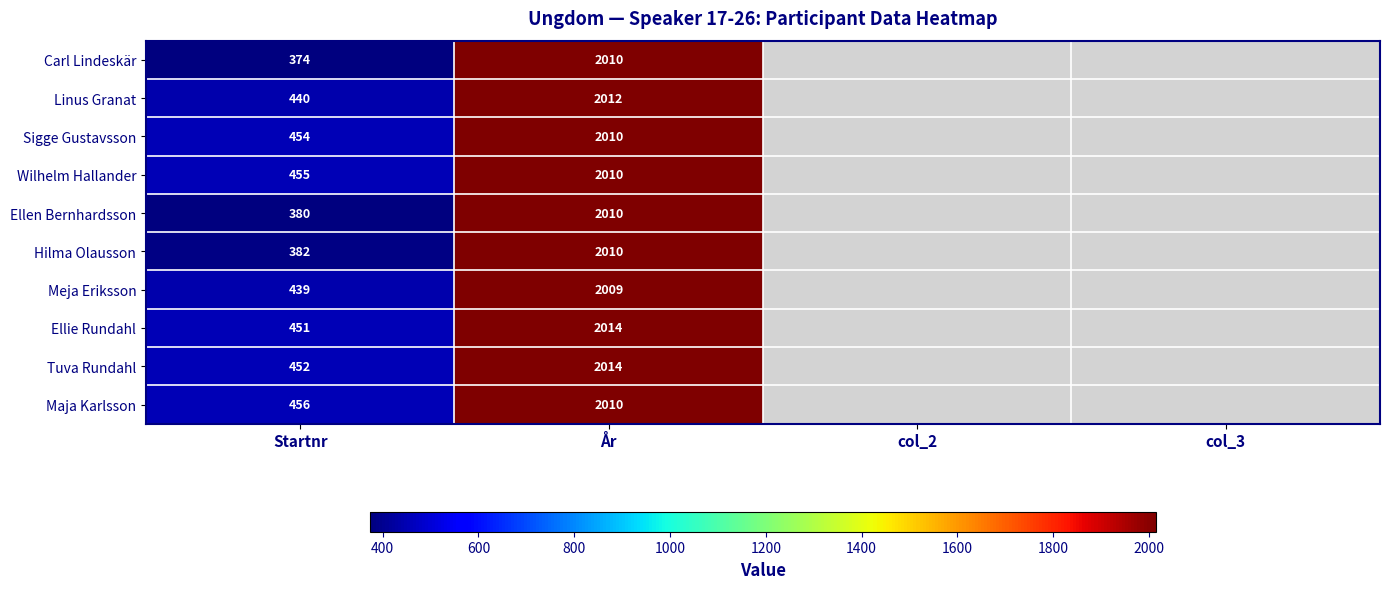

What is the spread (max minus min) of values at Startnr?

82